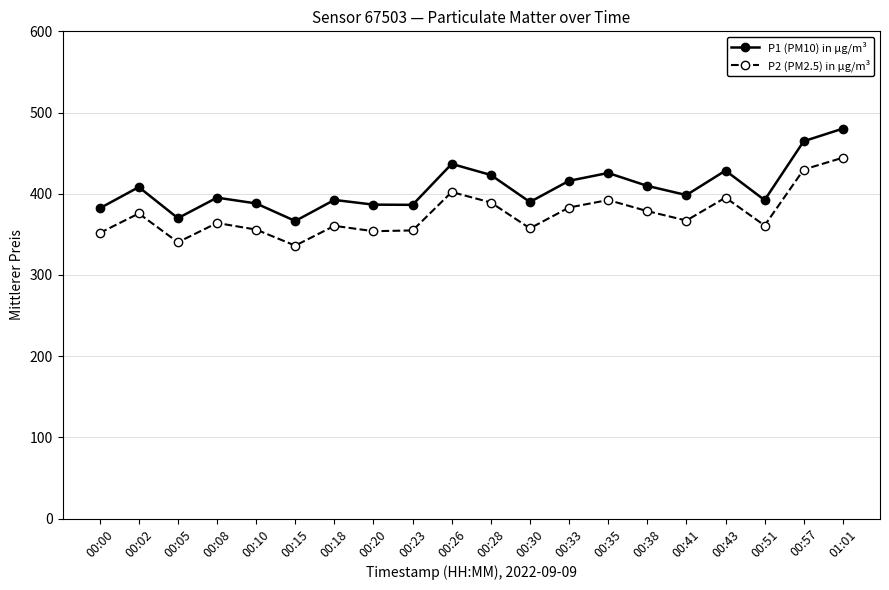

Does the chart have visible grid lines?

Yes